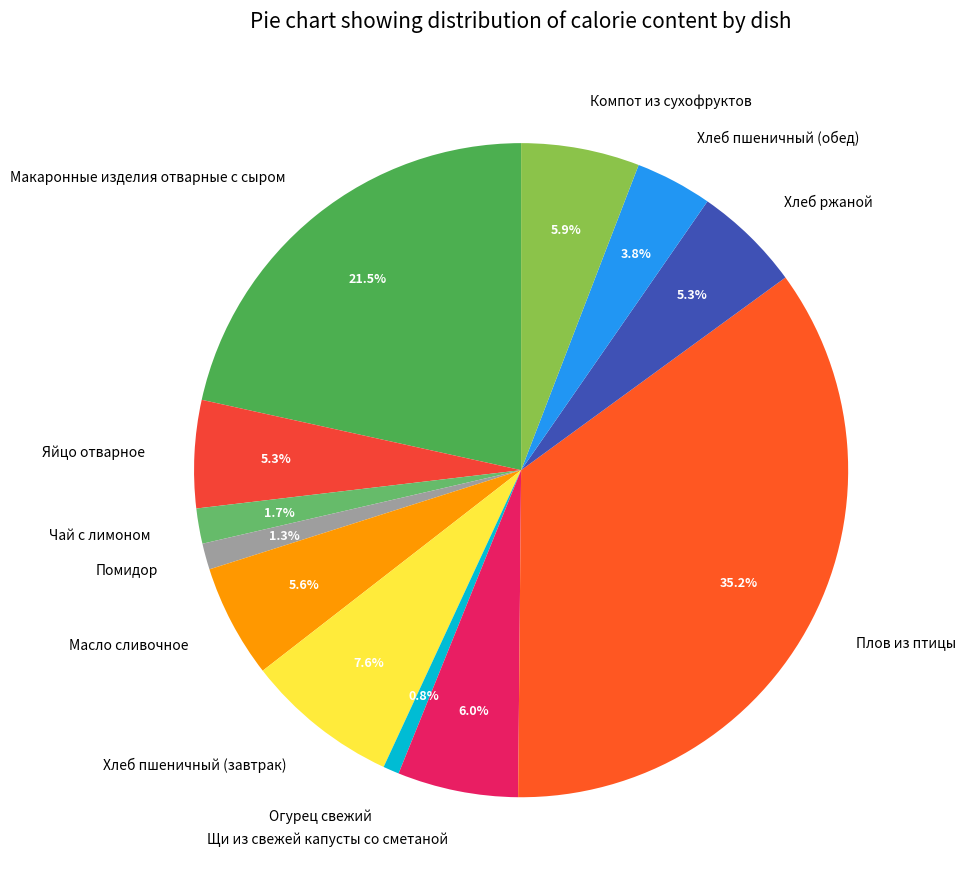

How many slices are in this pie chart?

12